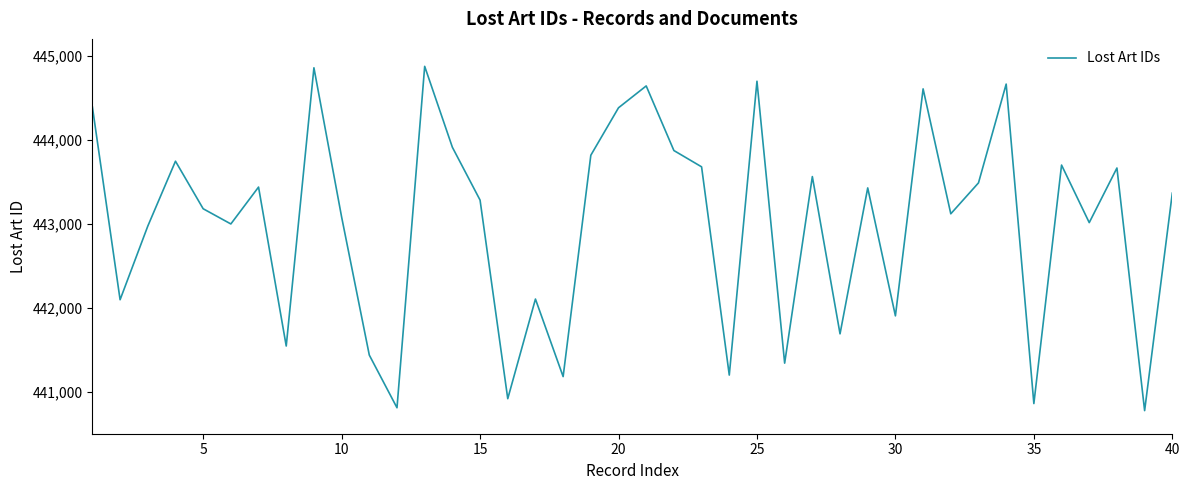

What is the difference between the maximum and minimum values?

4098